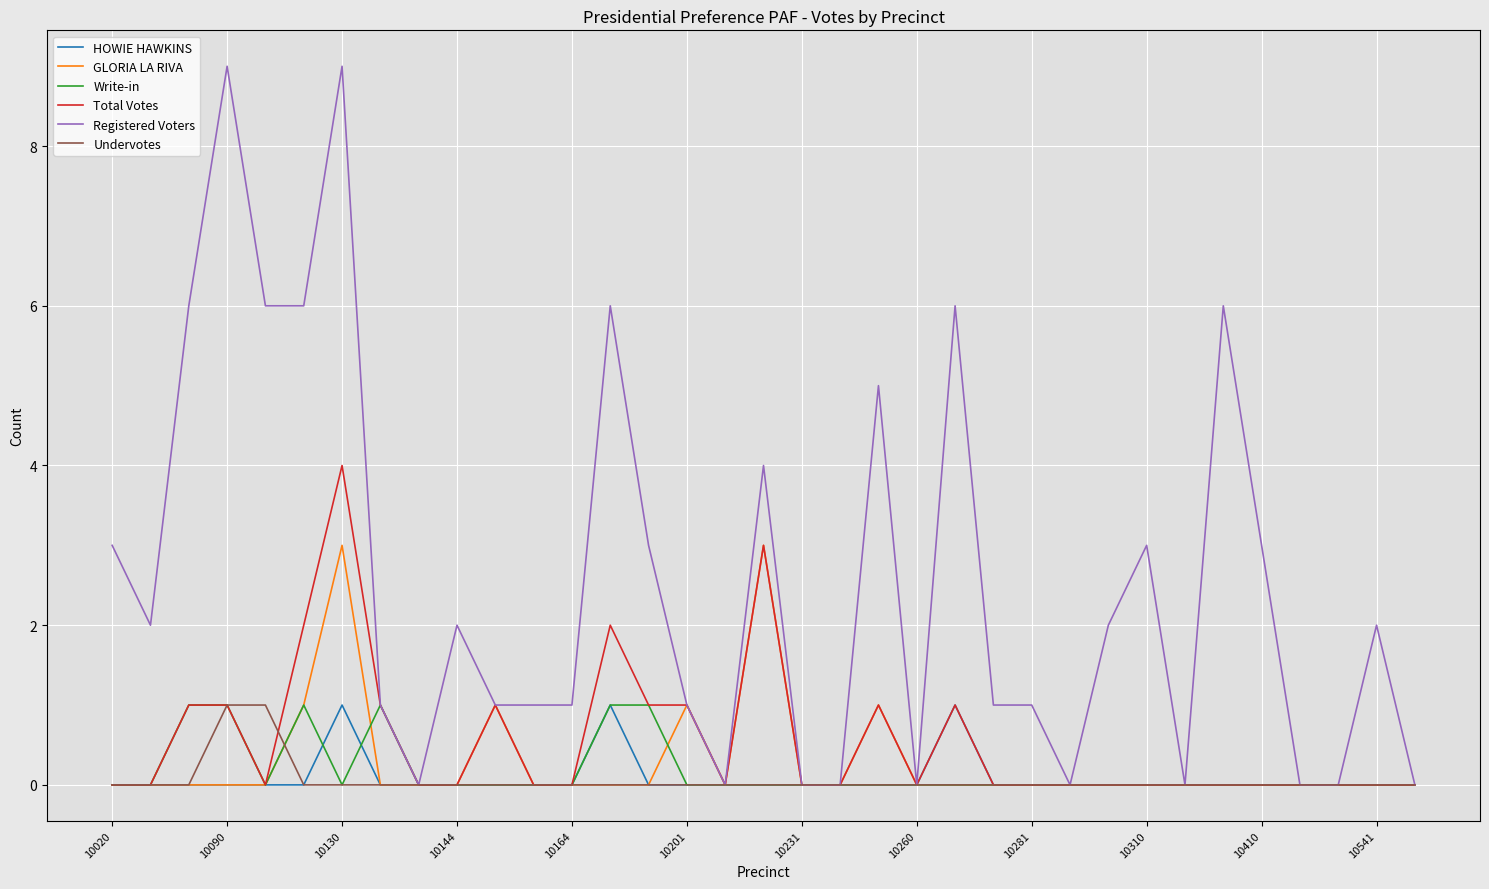

What is the greatest value displayed?

9